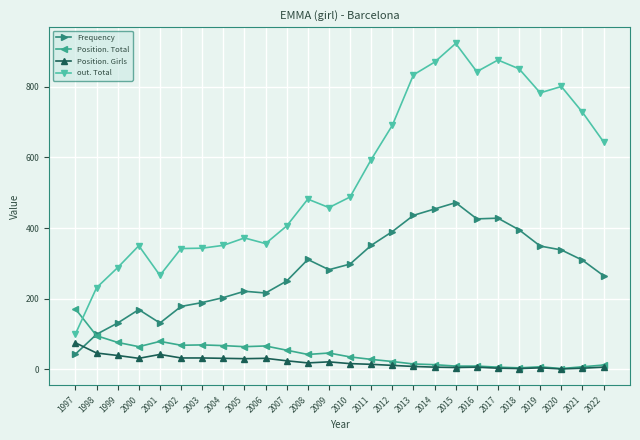

At 2001, list the series in order from largest to smallest.

out. Total, Frequency, Position. Total, Position. Girls